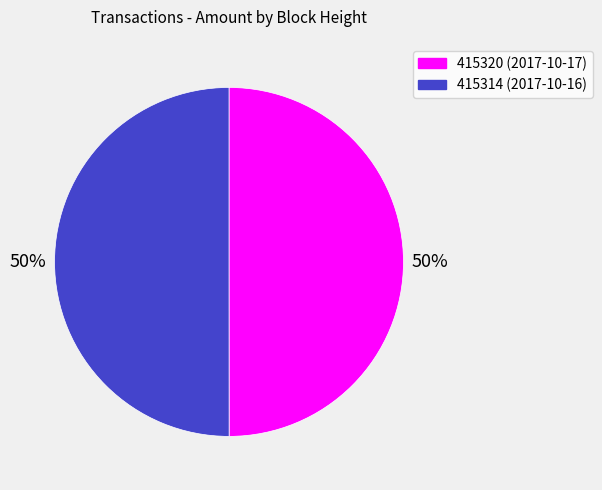

Is the sum of 415320 (2017-10-17) and 415314 (2017-10-16) greater than half?

Yes